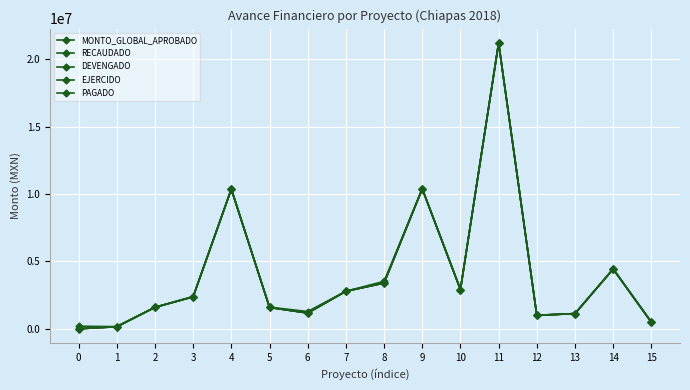

True or false: EJERCIDO and PAGADO intersect in this chart.

False